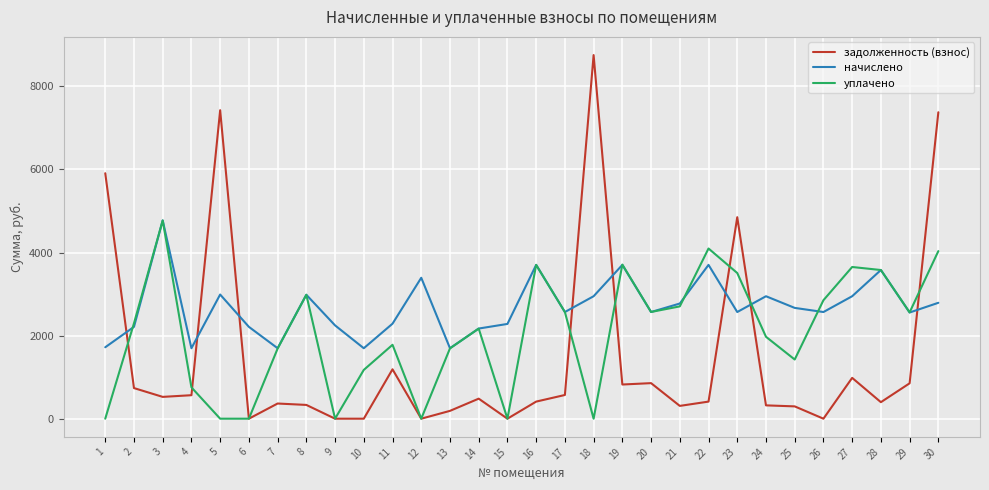

Which series has the widest spread of values?

задолженность (взнос)